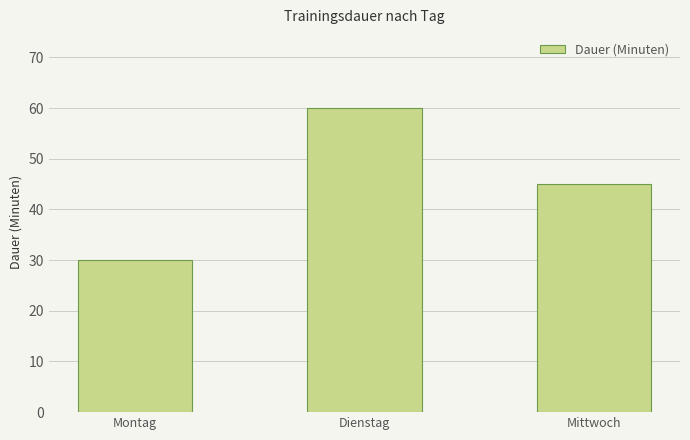

List the labels in order of value, largest first.

Dienstag, Mittwoch, Montag